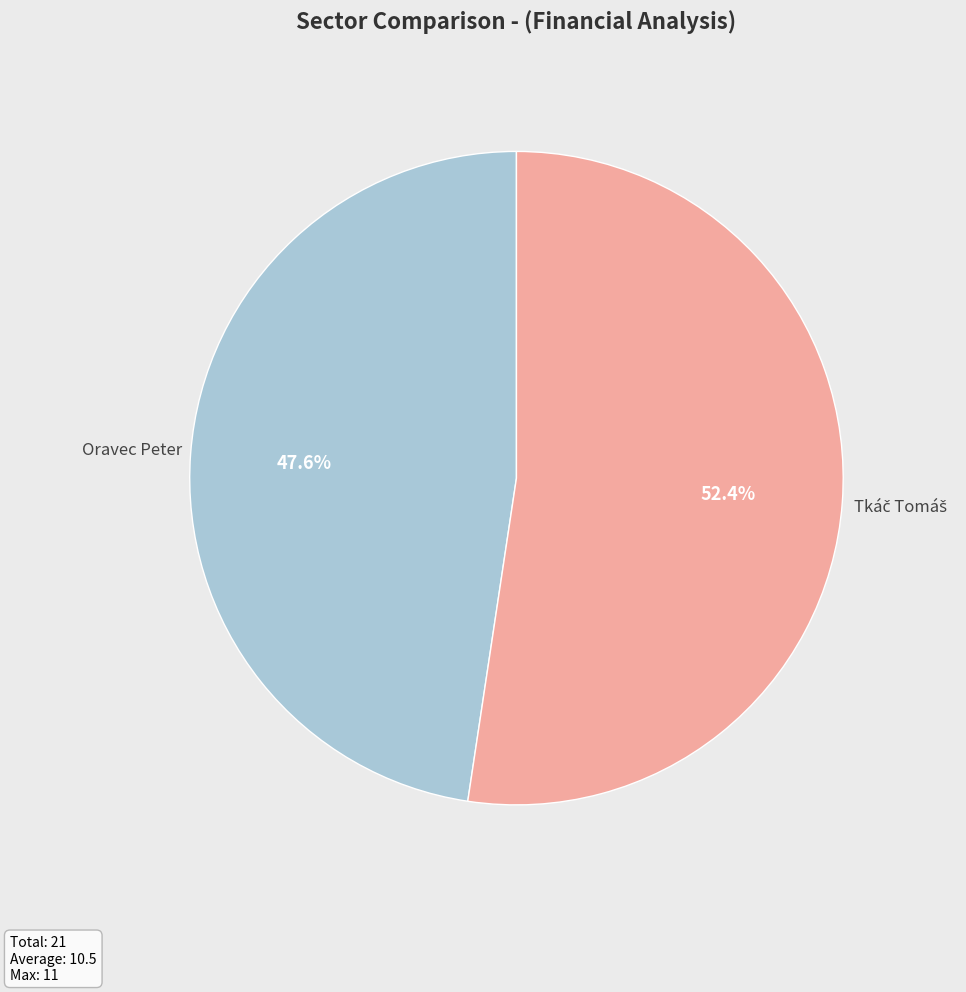

Is there a majority slice in this chart?

Yes